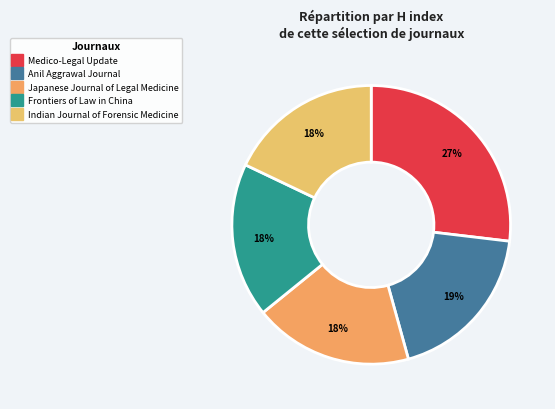

Does any single category account for the majority?

No